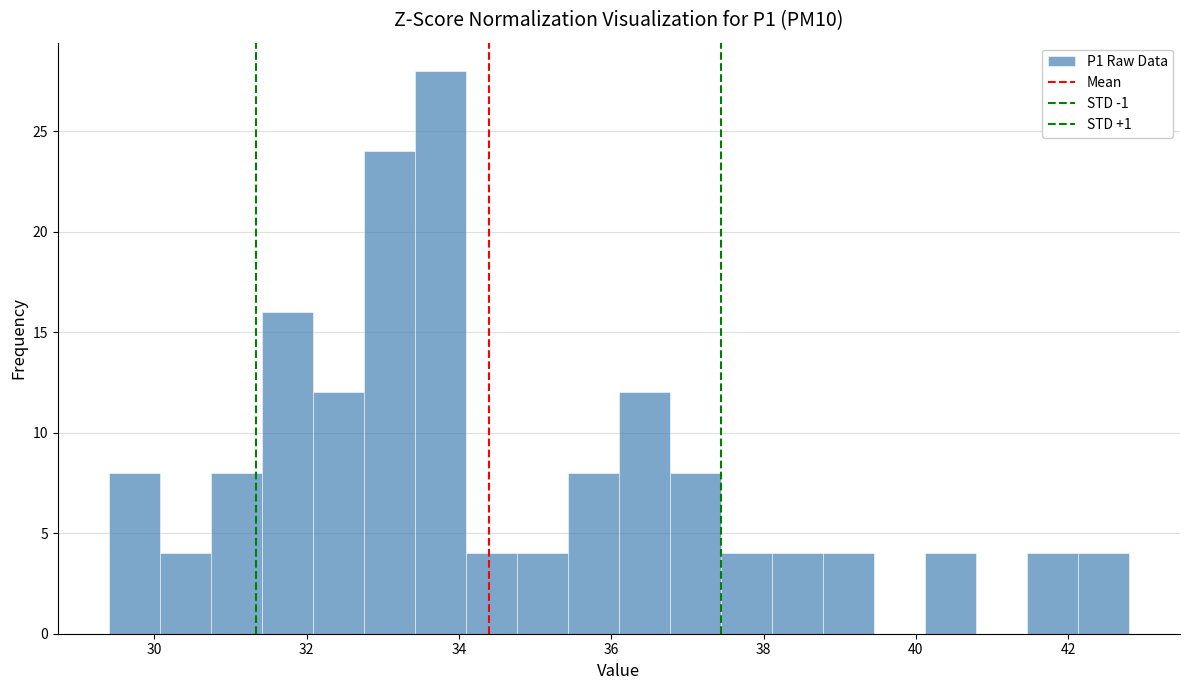

Read against the x-axis, roughly where is the centre of the tallest bar?

33.8